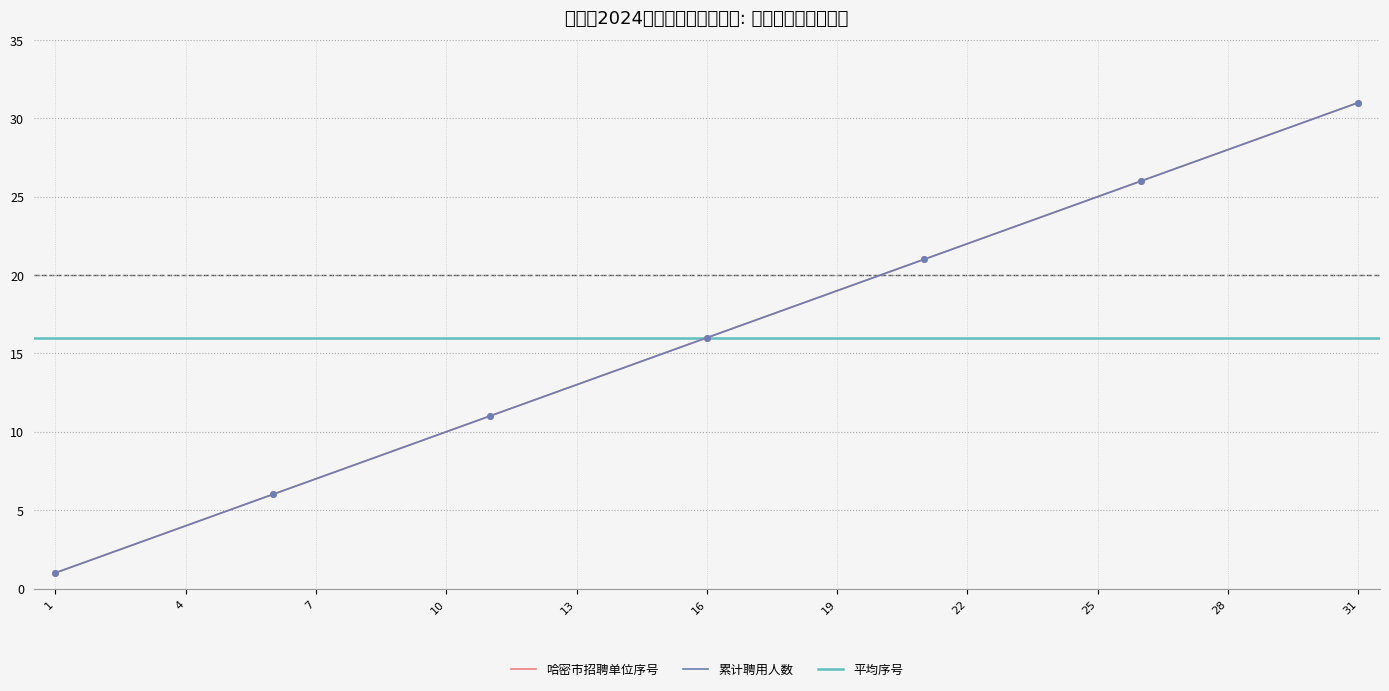

Where is 哈密市招聘单位 nearest to the value 16?

16